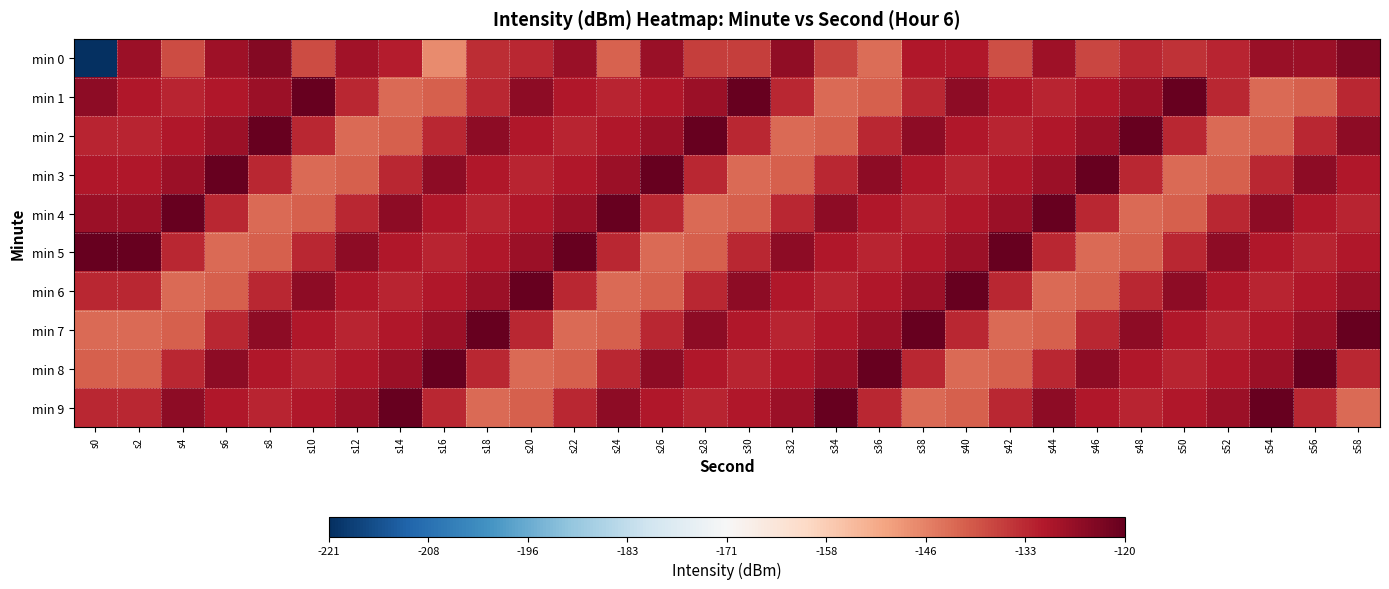

Between s44 and s58, which is larger?

s58